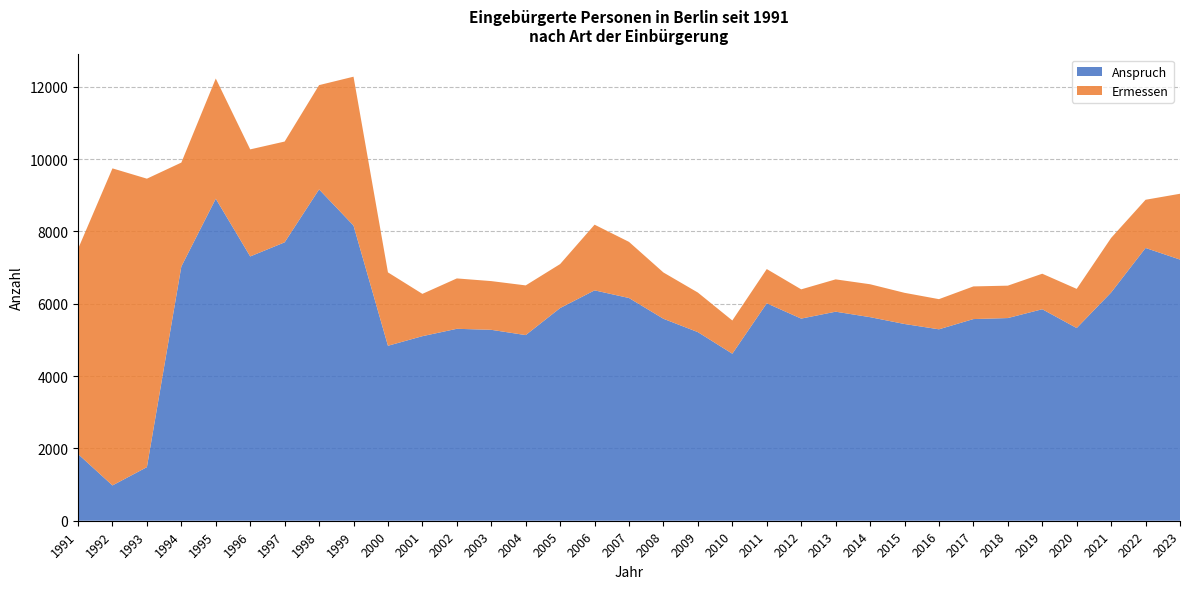

Reading right to left, extract all data points from this chart.

Anspruch: 7221	7542	6311	5328	5848	5604	5576	5293	5440	5629	5780	5589	6012	4618	5215	5584	6158	6370	5881	5133	5279	5307	5103	4838	8162	9162	7698	7308	8904	7029	1482	976	1844
Ermessen: 1820	1333	1509	1083	982	896	903	834	862	910	894	809	947	919	1094	1280	1552	1816	1216	1374	1347	1393	1170	2029	4116	2883	2787	2960	3324	2874	7976	8767	5671